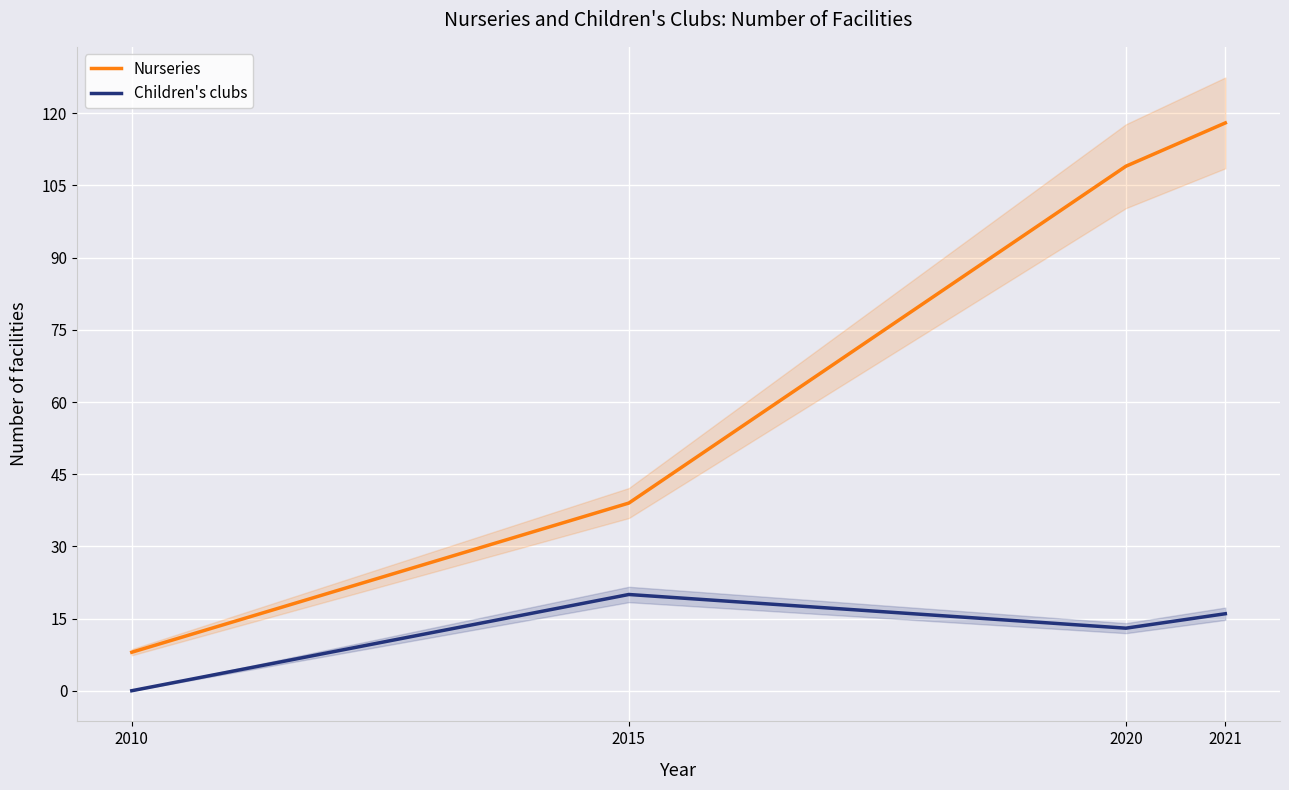

What is the value of the Nurseries point at the 3rd from the left?

109